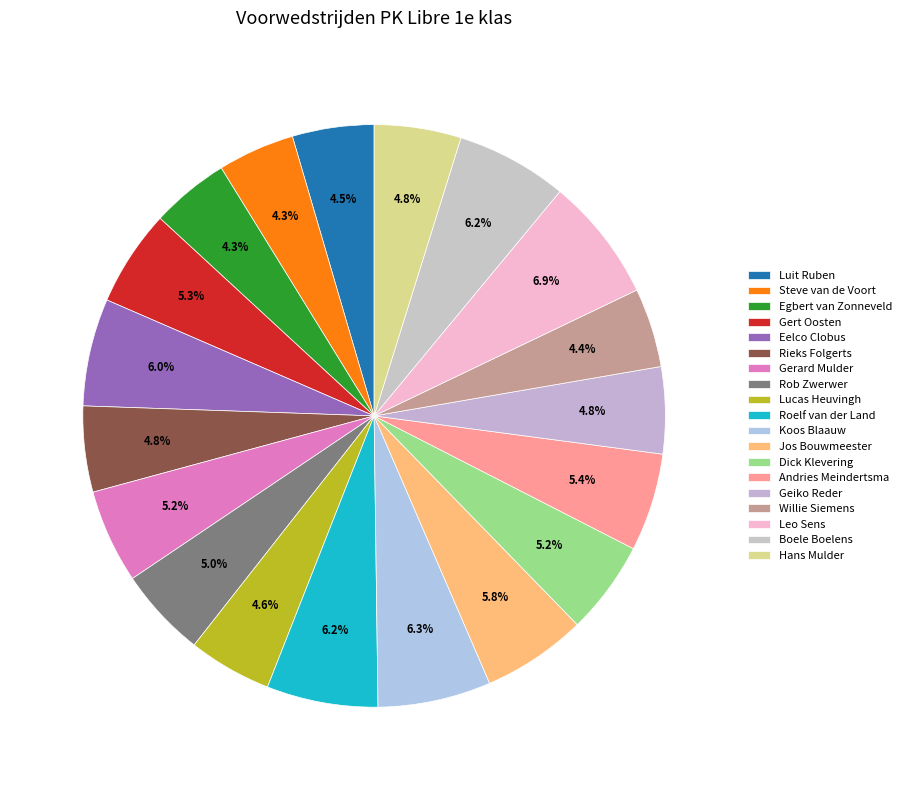

Is the sum of Egbert van Zonneveld and Steve van de Voort greater than half?

No